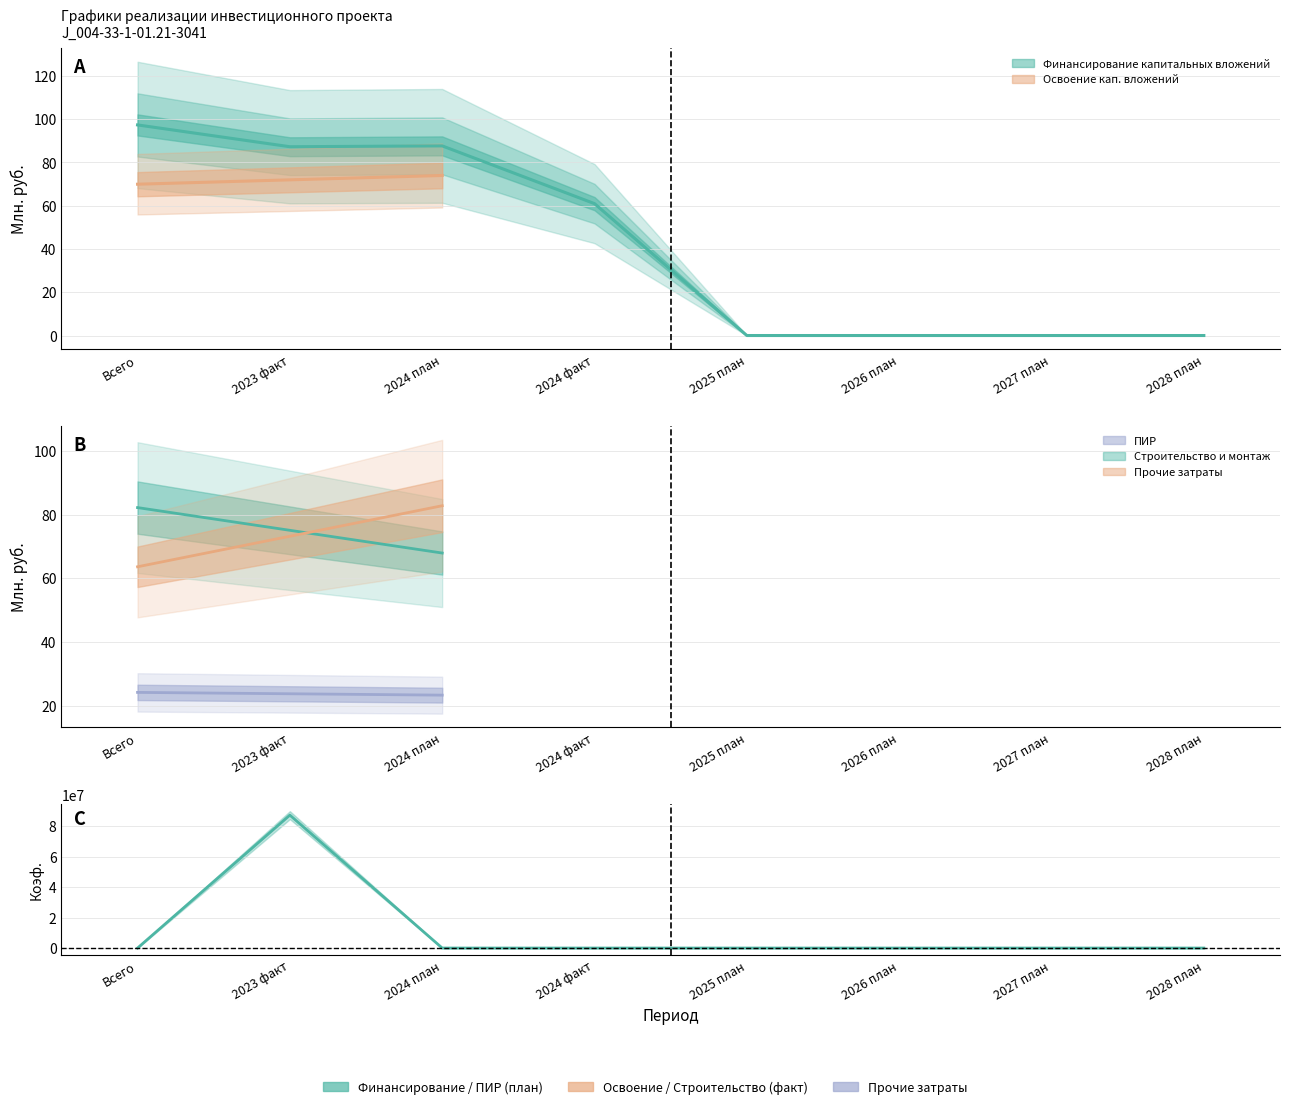

True or false: ПИР and Освоение кап. вложений cross at least once.

False